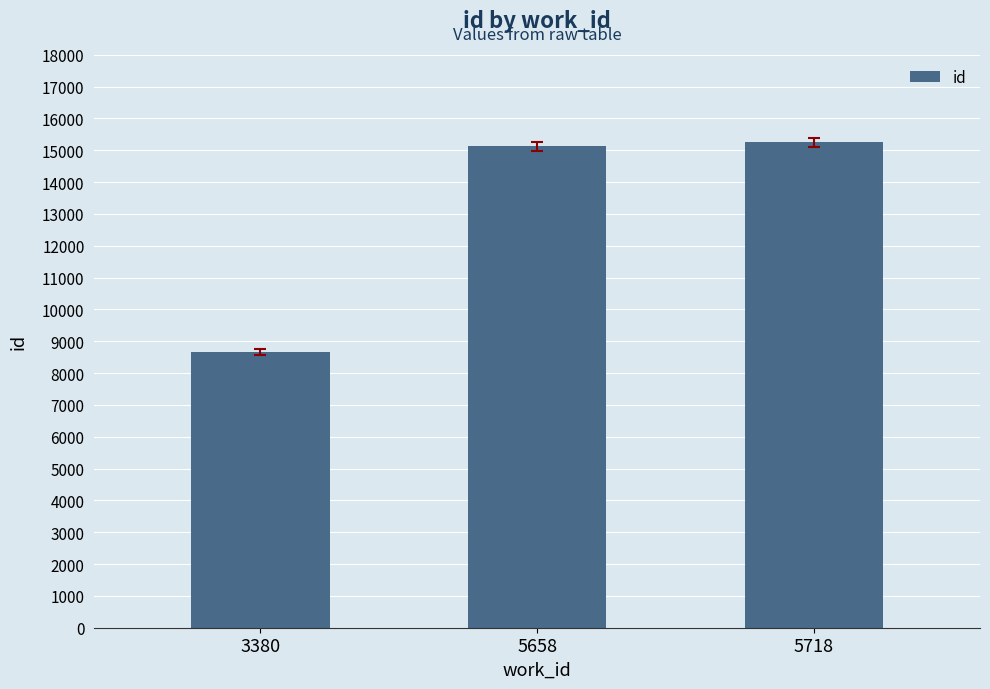

At which label is the value closest to 11952?

5658